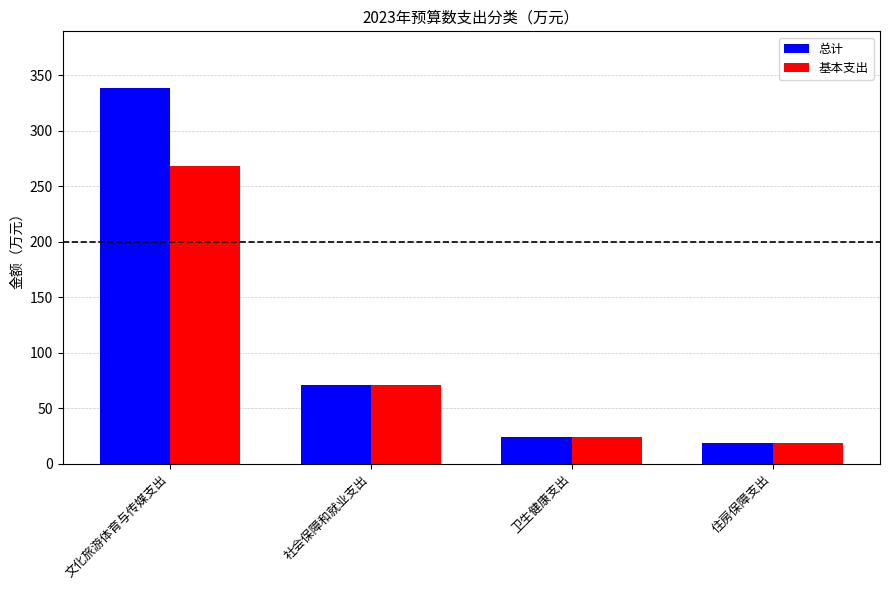

What is the label of the 1st bar from the right?

住房保障支出